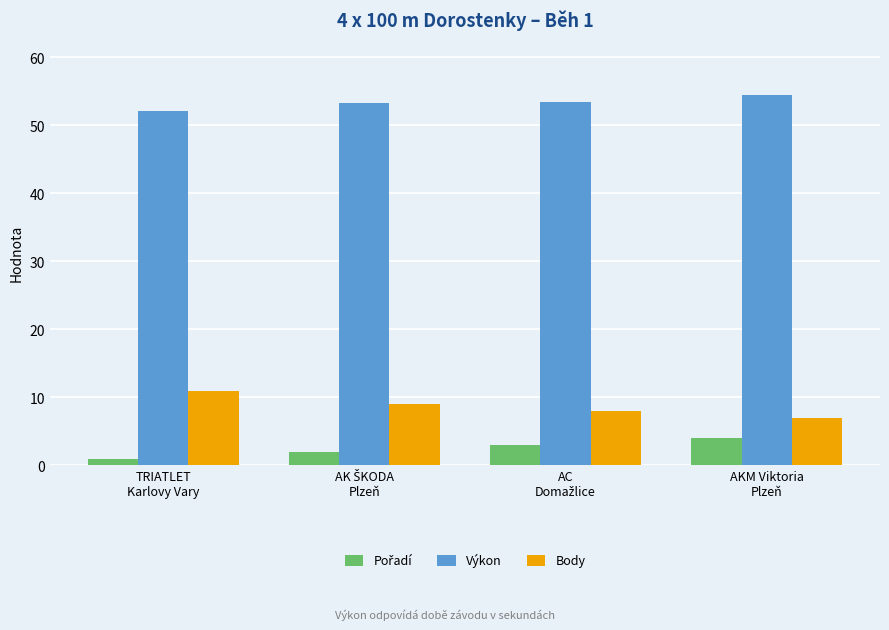

How many series are shown in this chart?

3